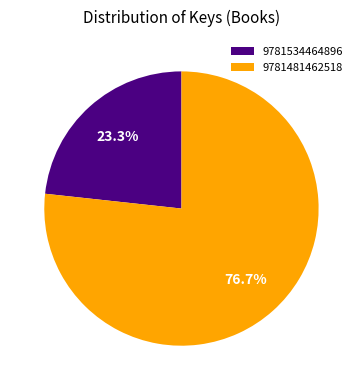

Which slice represents more than half of the pie?

9781481462518